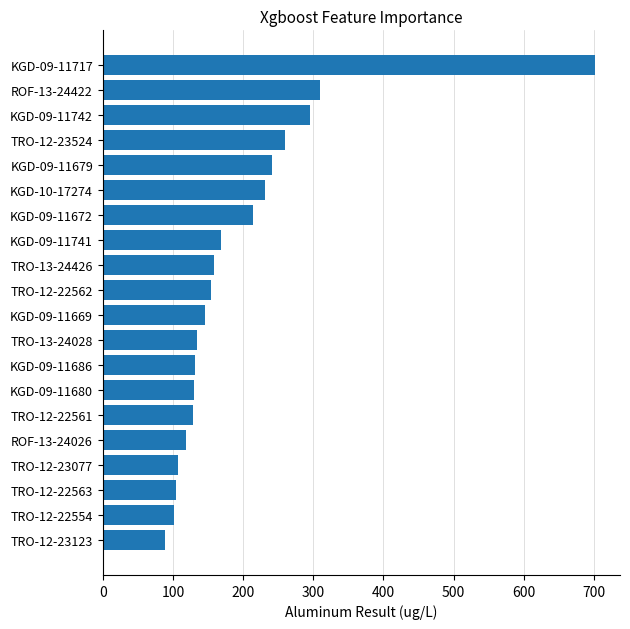

Is it true that the value at TRO-12-22562 is 155.0?

True